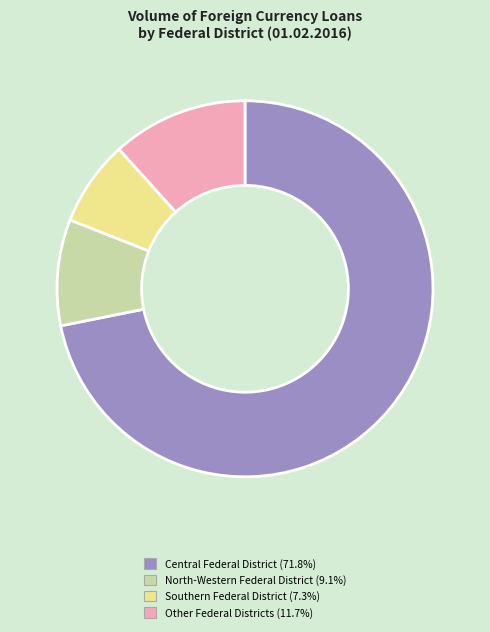

Is Southern Federal District (7.3%) the majority of the pie?

No